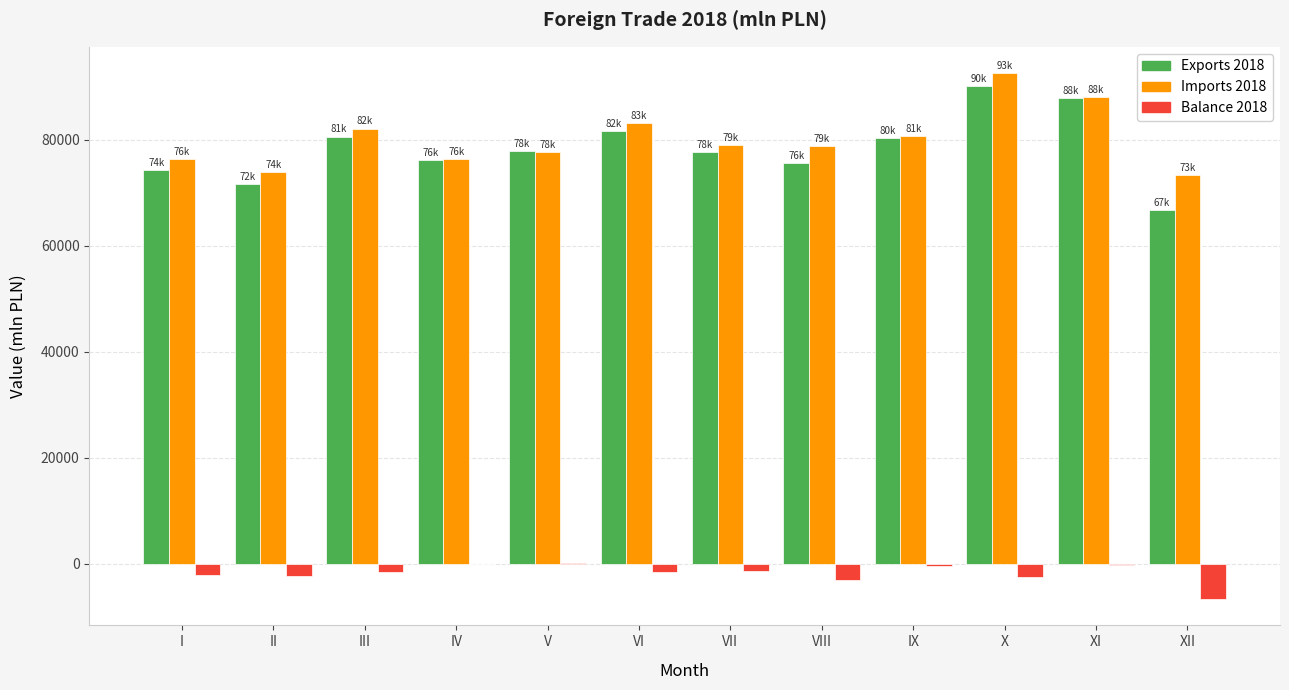

Which category has the highest value across all series?

X